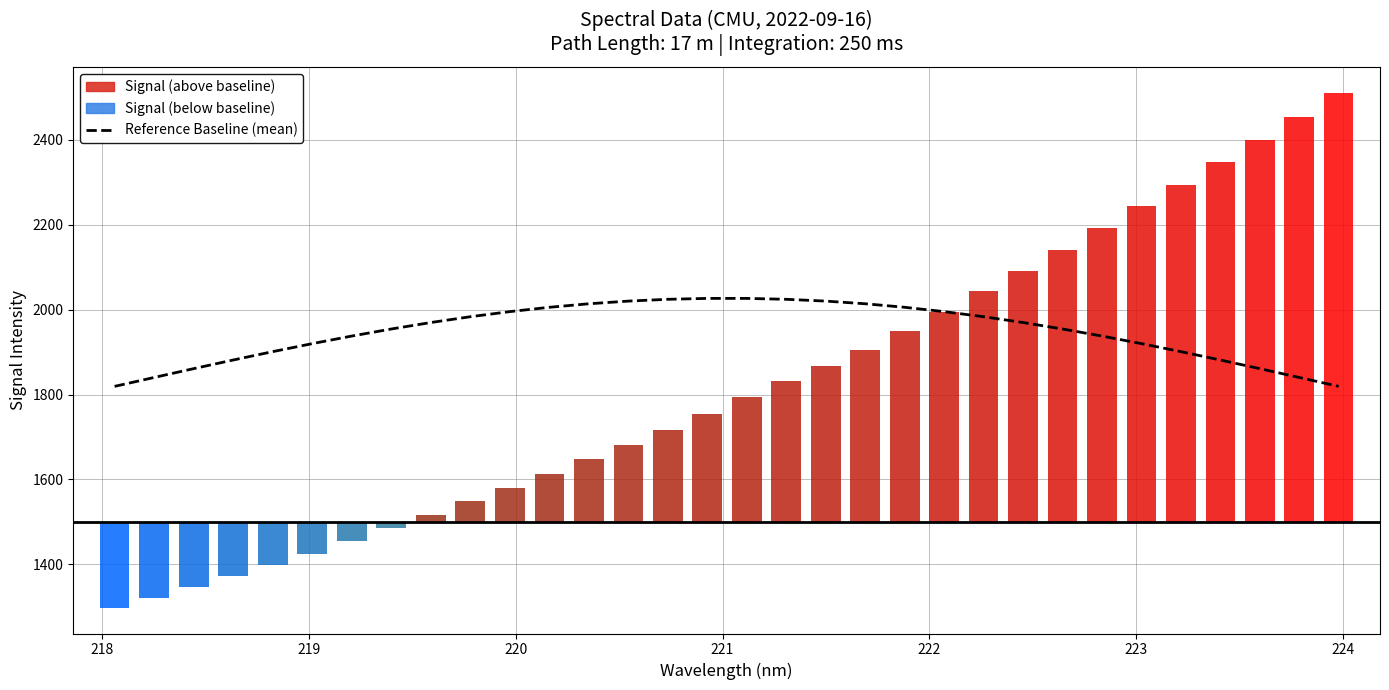

What is the difference between the maximum and minimum values?

207.1